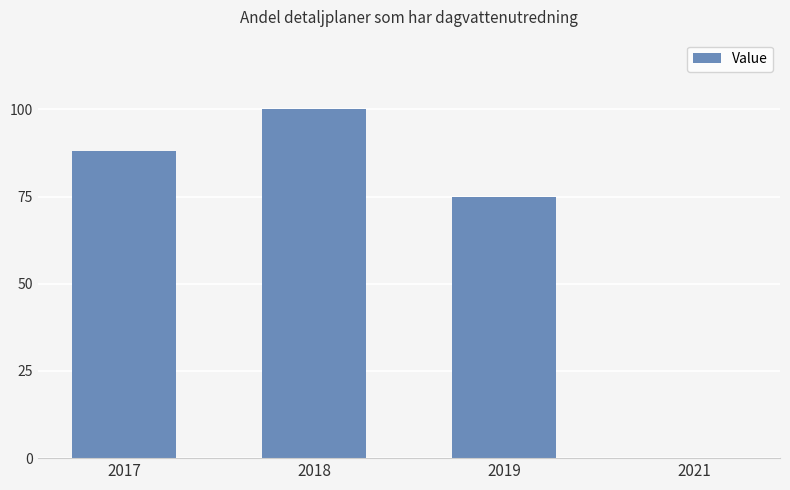

Reading right to left, extract all data points from this chart.

0	75	100	88